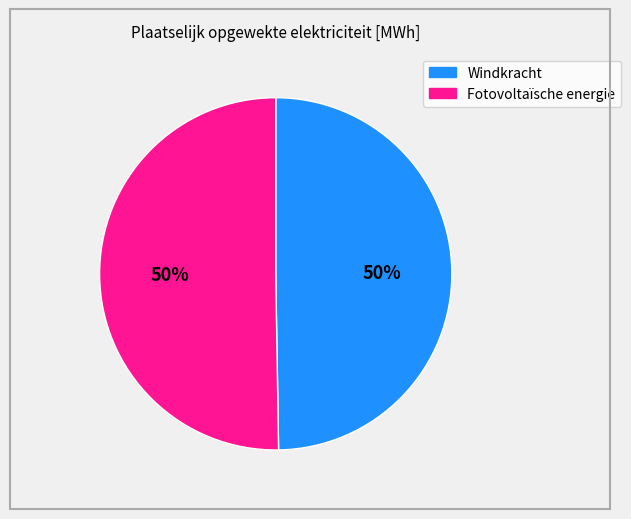

What is the ratio of the value at Windkracht to the value at Fotovoltaïsche energie?

1.0